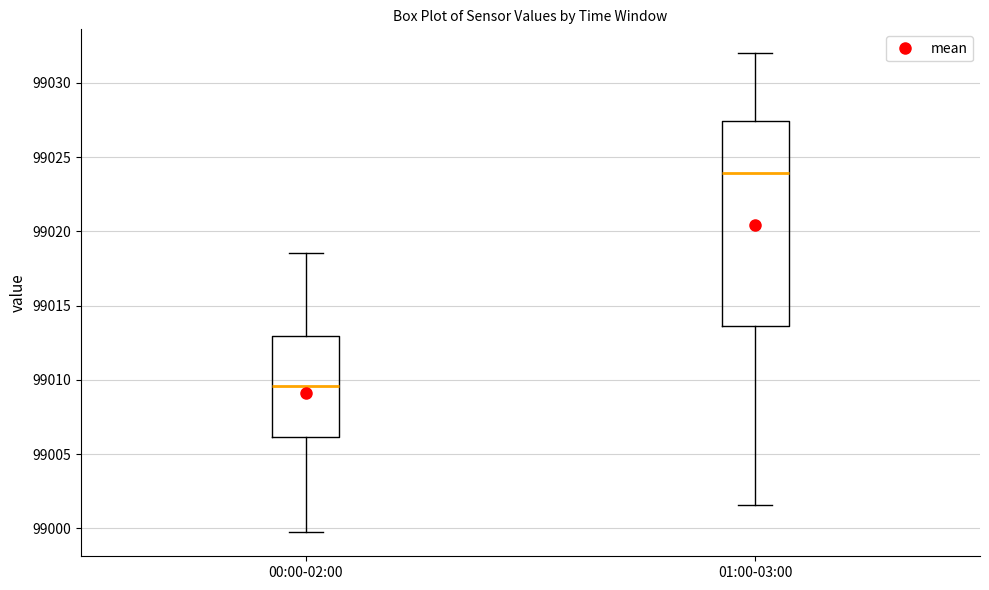

Where is the upper edge of the box for 00:00-02:00 on the y-axis? The values are not printed on the chart, so give them approximately, as read against the axis.

99013.0